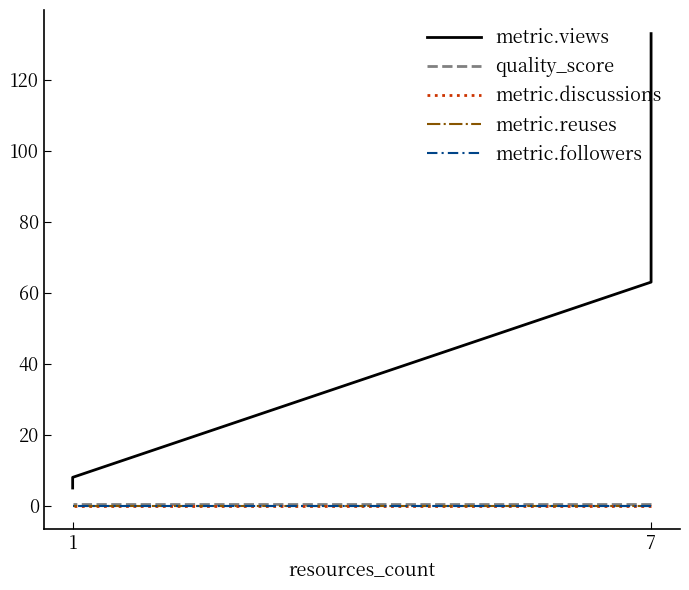

At which label is metric.discussions closest to 0?

7